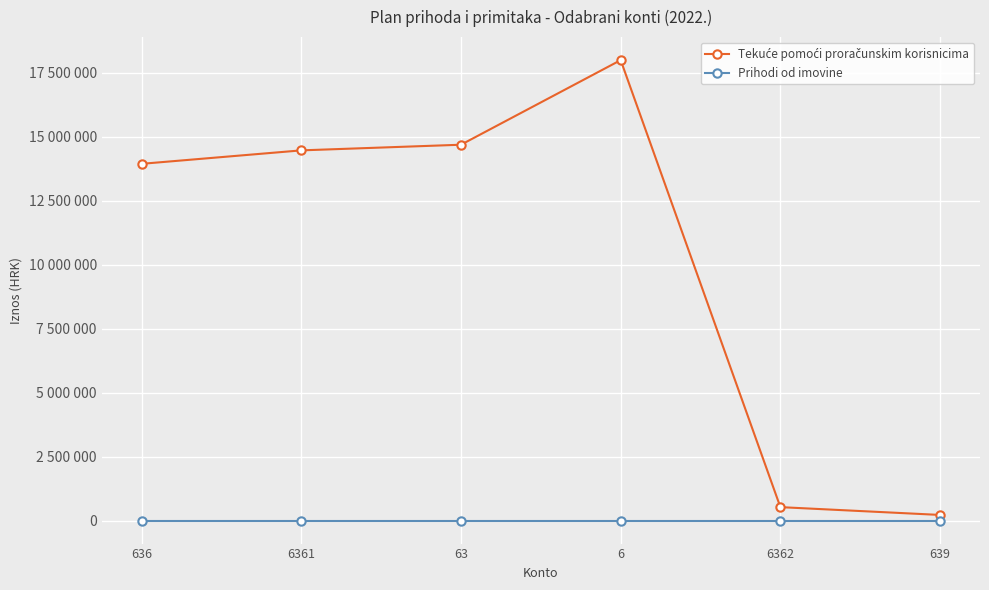

What is the minimum value for Prihodi od imovine?

1000